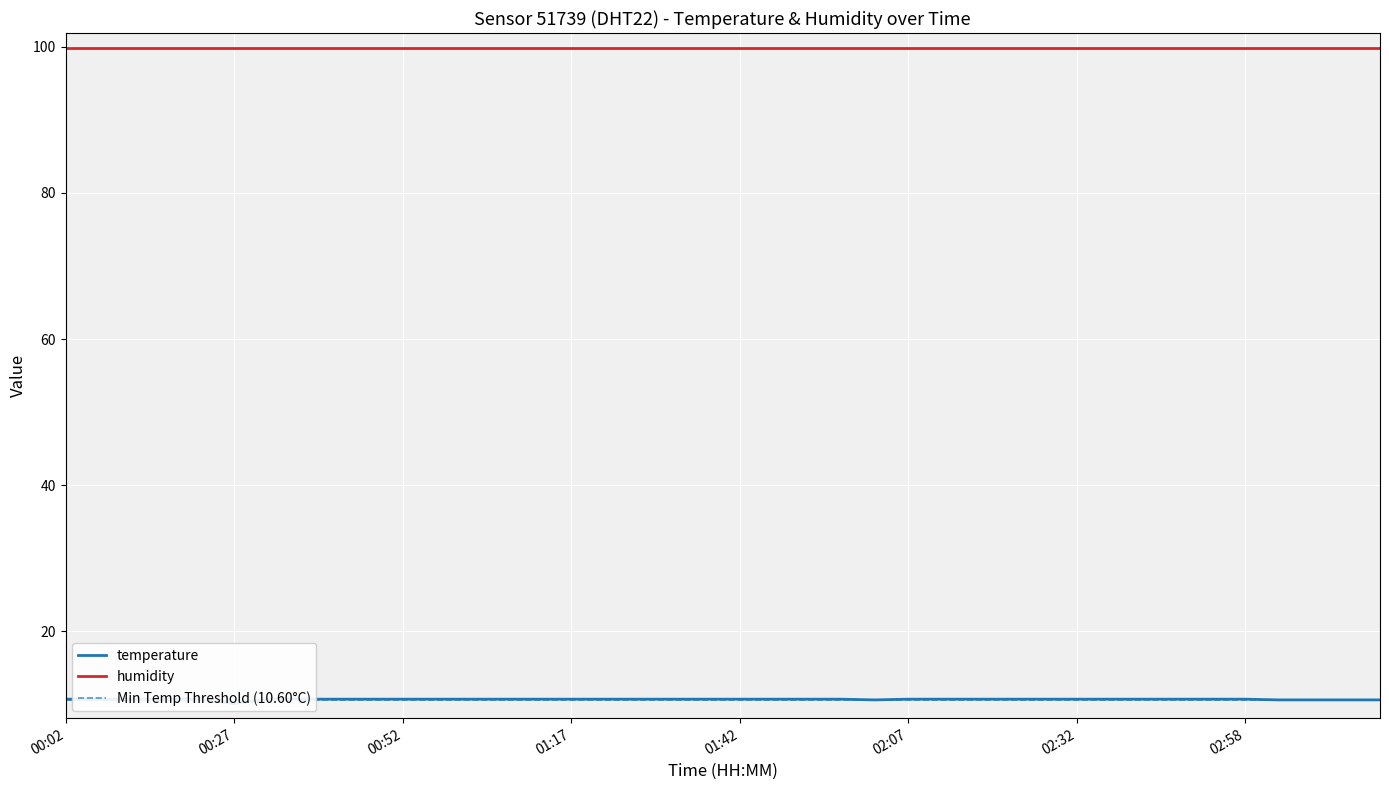

How many interior local valleys (lower than both neighbors) does the data have?

2